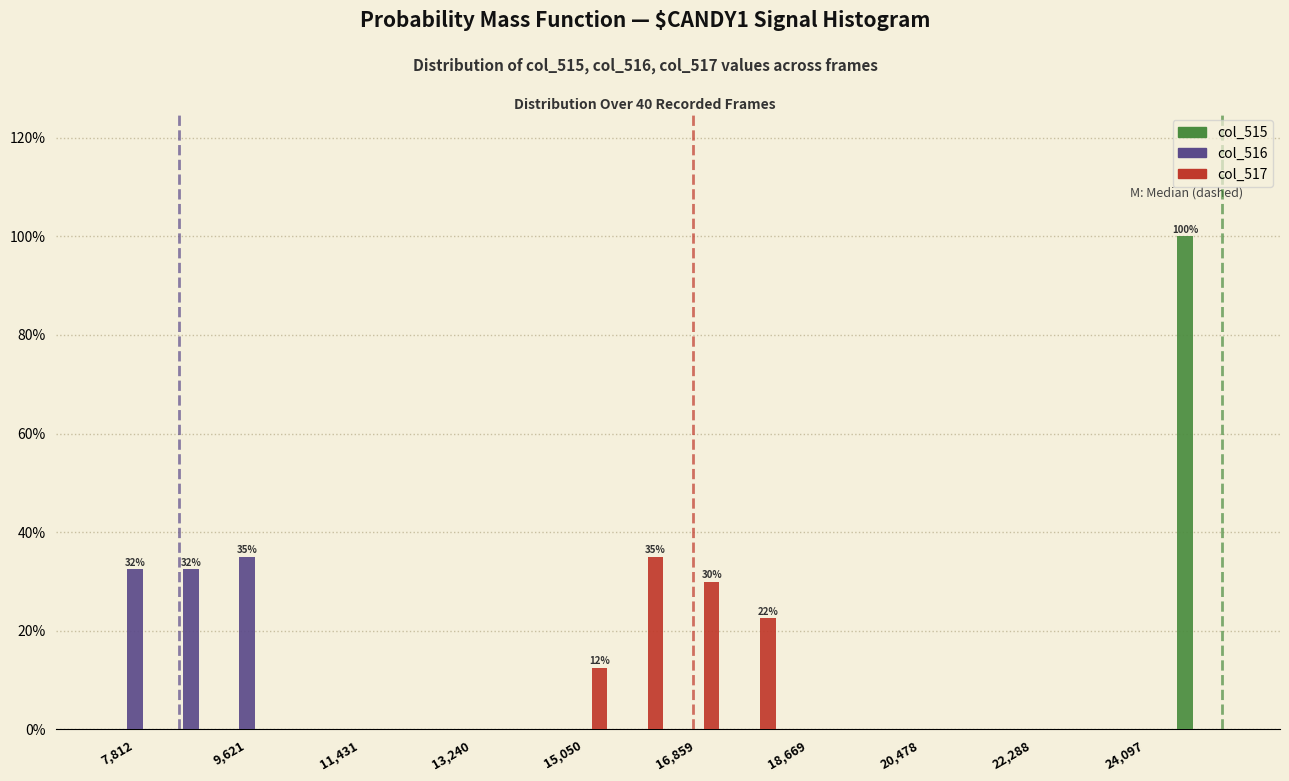

In the col_515 series, which range on the x-axis has the tallest bar?

24600 to 25400